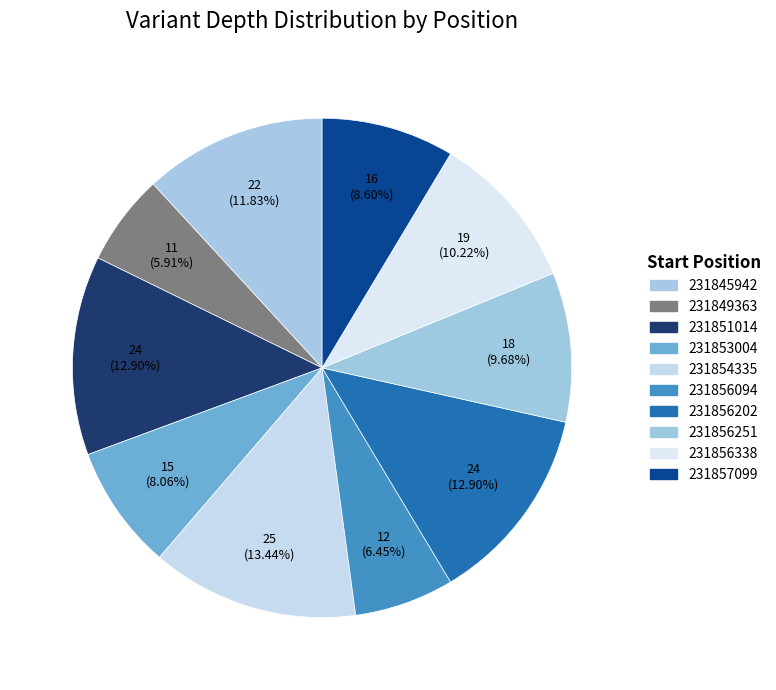

Does 231856251 account for over 50% of the chart?

No